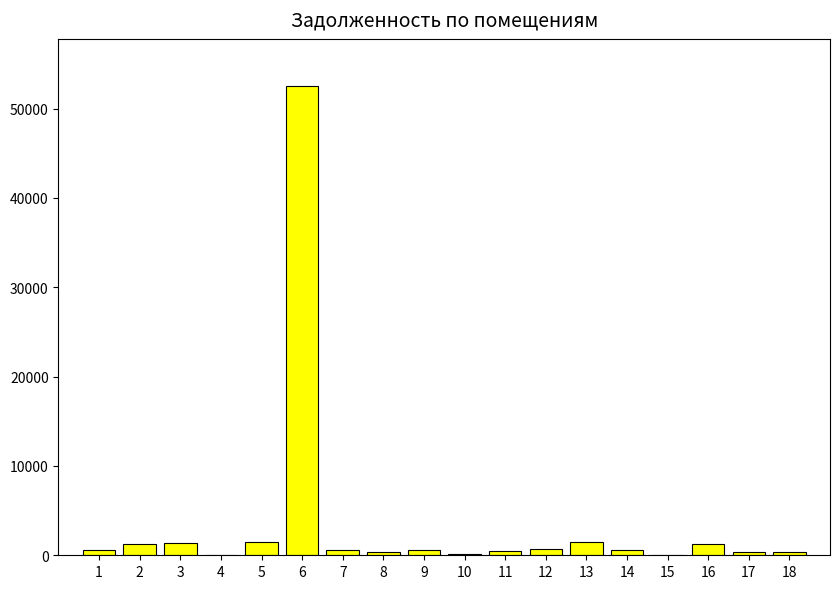

The value at 16 is 1283.6. True or false?

True